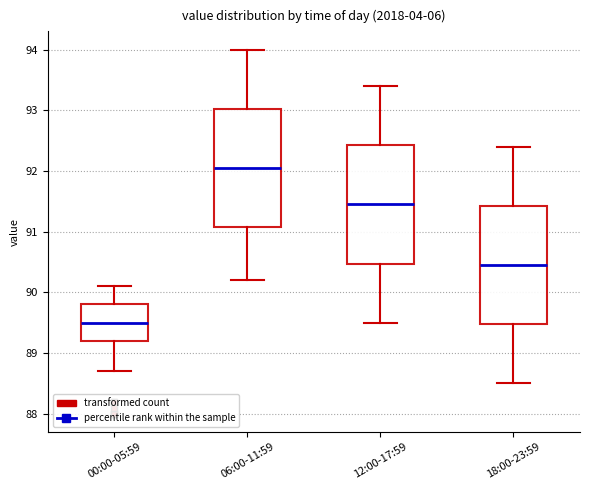

Which box's median line is the highest?

06:00-11:59